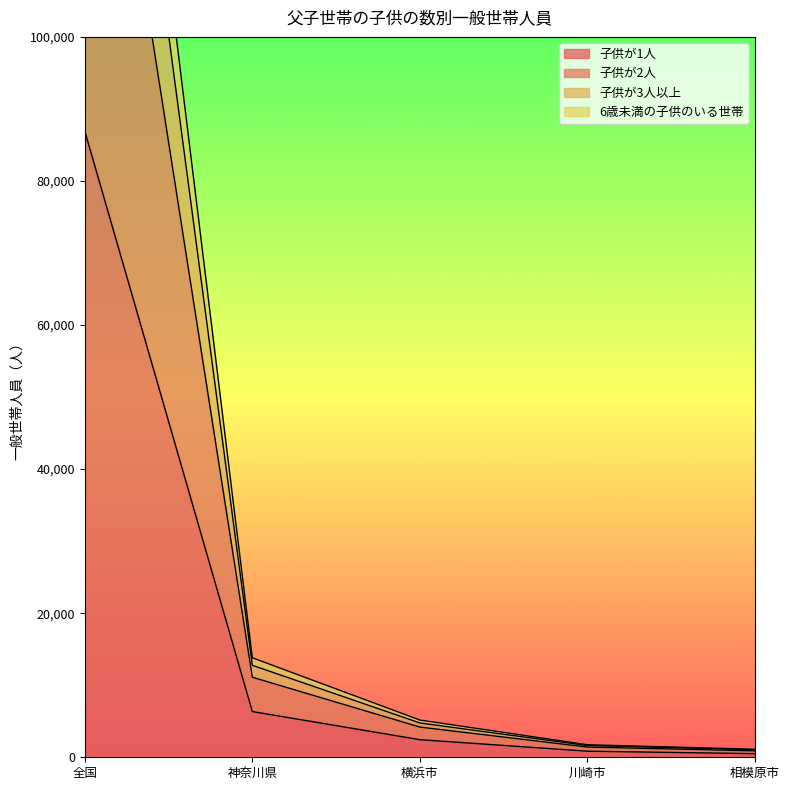

The 子供が1人 series shows 2442 at 横浜市. True or false?

True